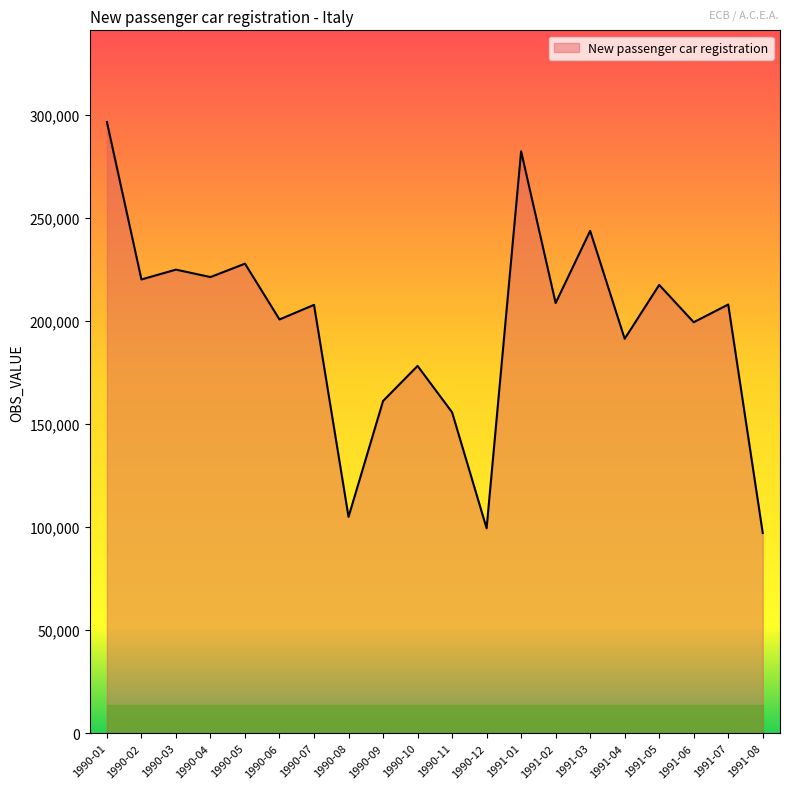

Approximately how many times larger is the value at 1991-05 compared to 1990-04?

1.0